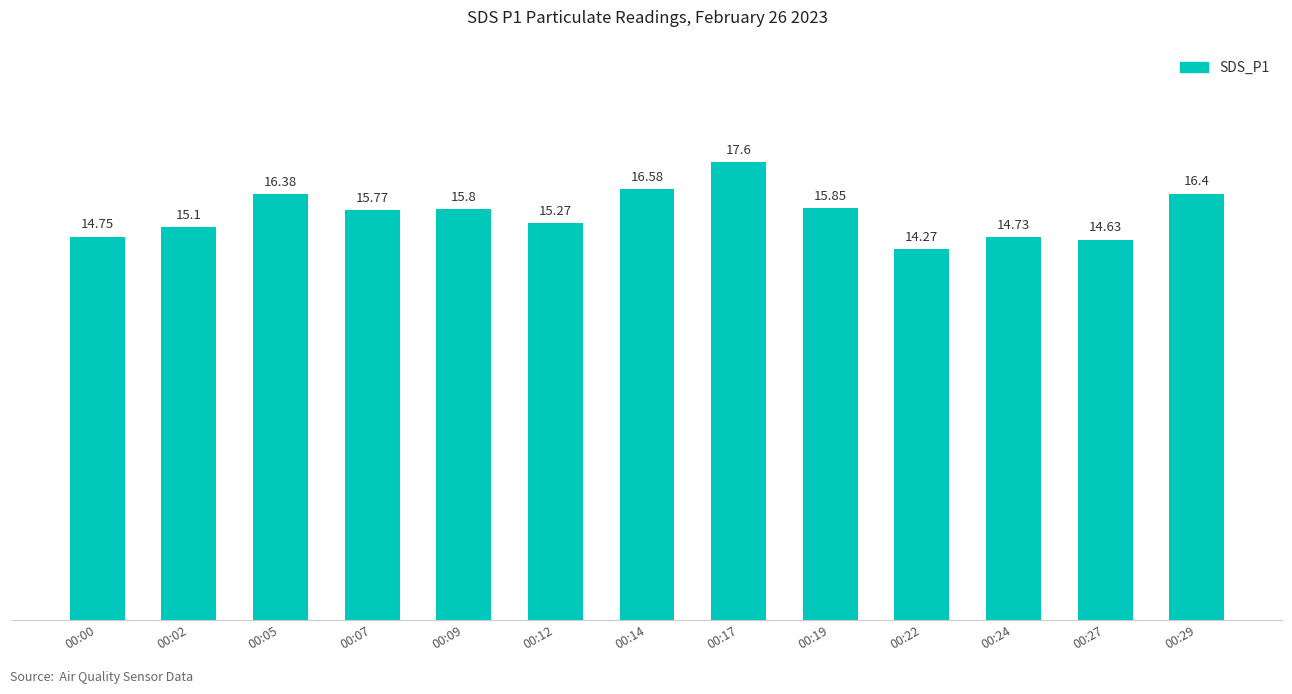

What is the difference between the maximum and minimum values?

3.3